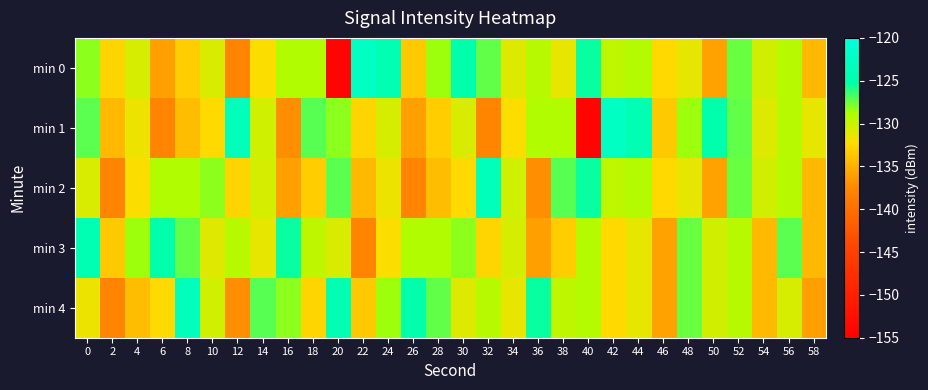

Rank the series at 2 from highest to lowest value.

min 0, min 3, min 1, min 2, min 4